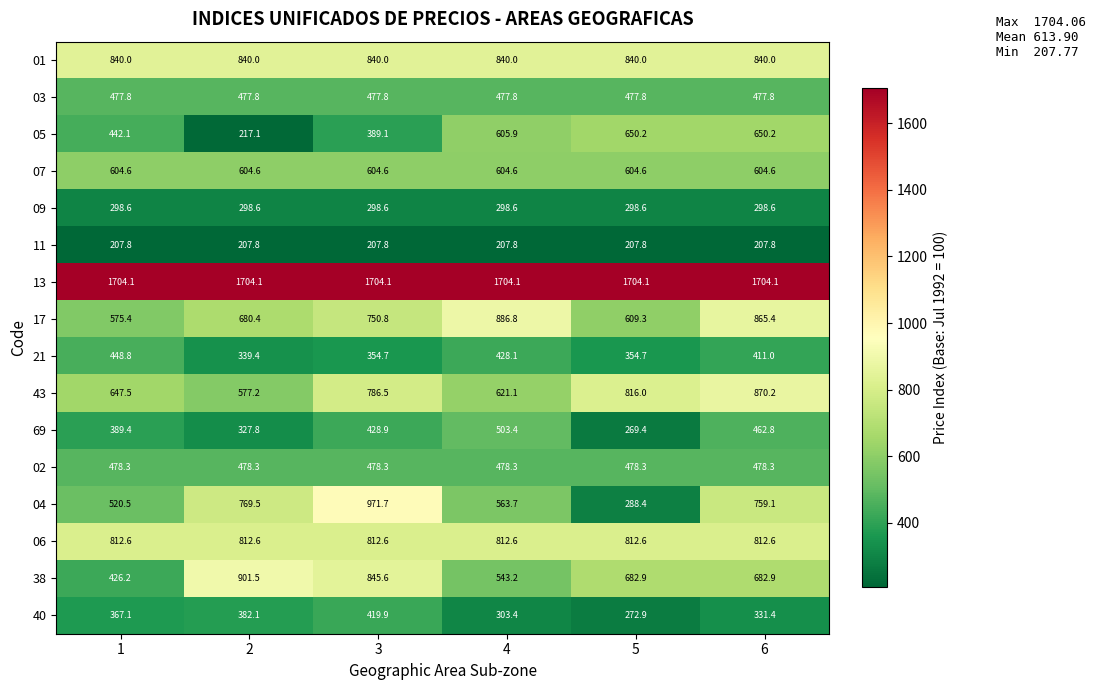

Which series has the largest range (max minus min)?

04